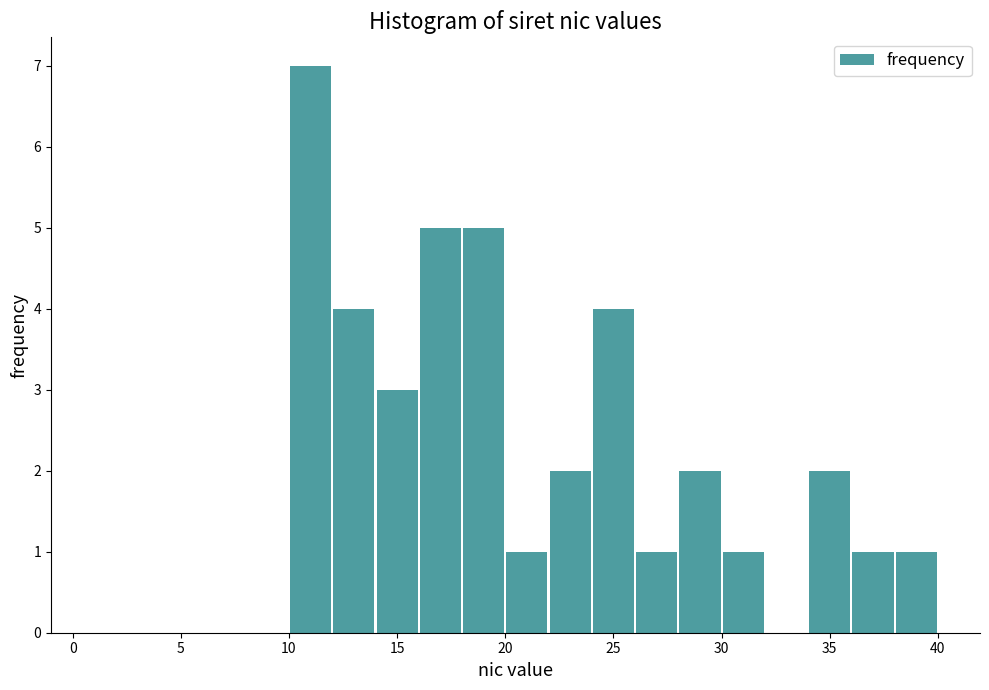

What is the height of the bar covering 38 to 40 on the x-axis? The values are not printed on the chart, so give them approximately, as read against the axis.

1